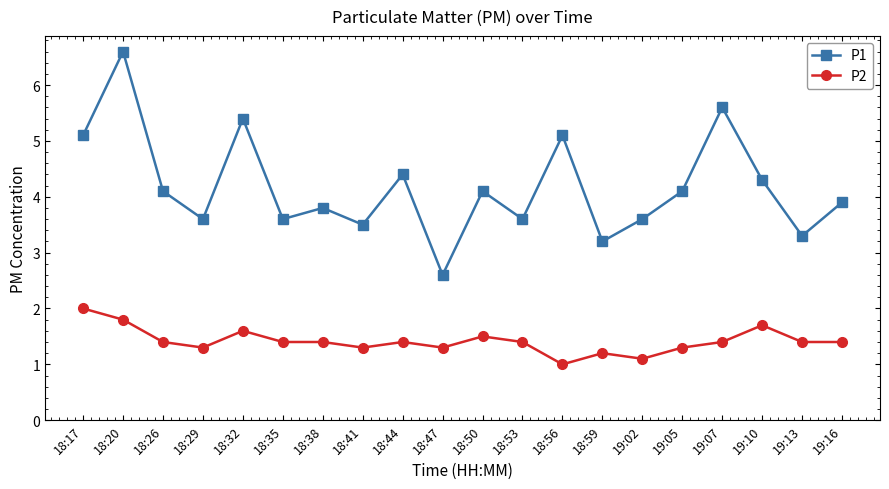

Is the value of P2 at 18:35 greater than the value of P1 at 19:16?

No